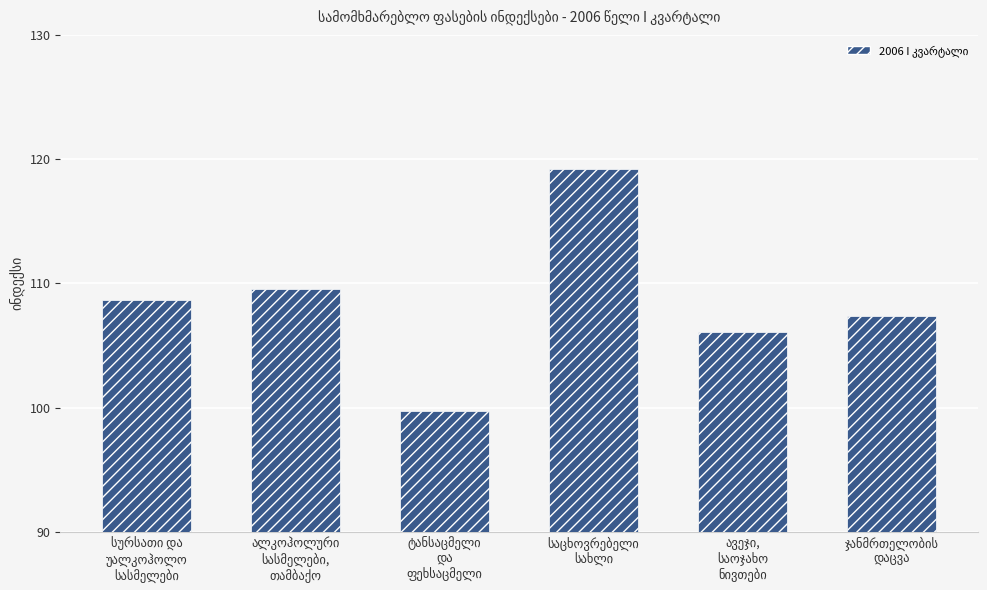

How many categories are shown in the chart?

6